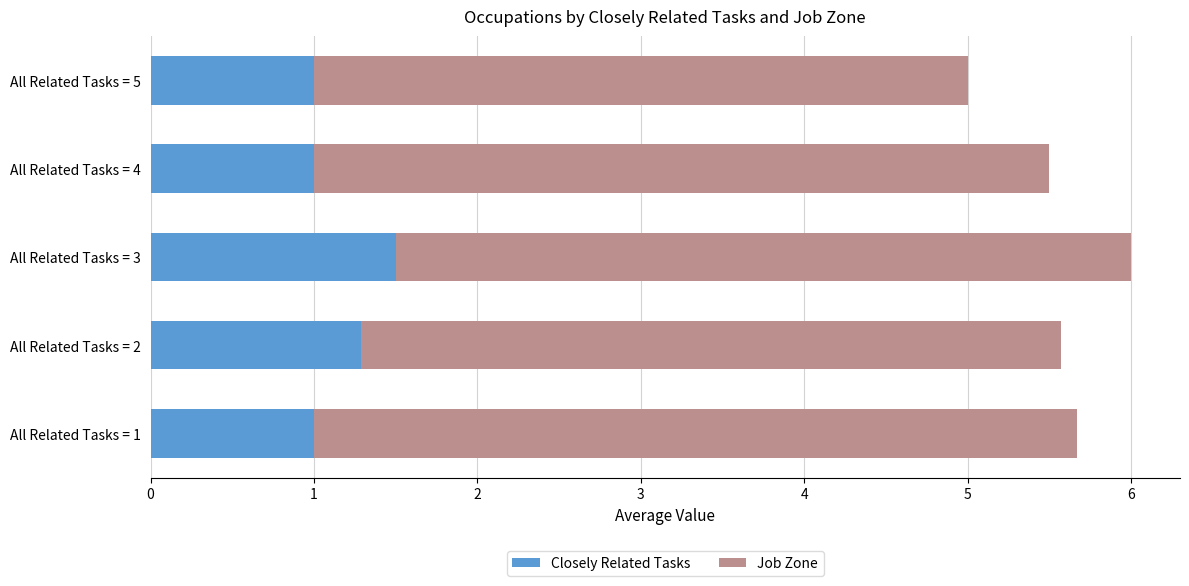

What is the total value across all series at All Related Tasks = 4?

5.5